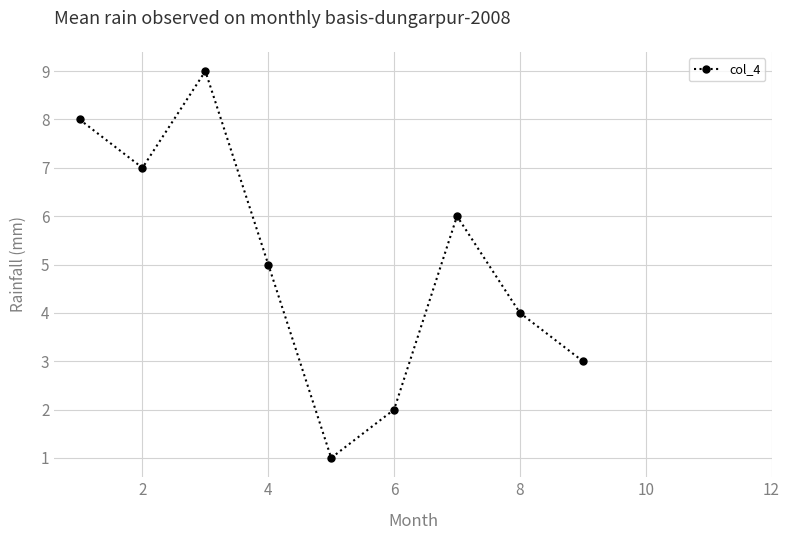

What is the difference between the second highest and second lowest values?

6